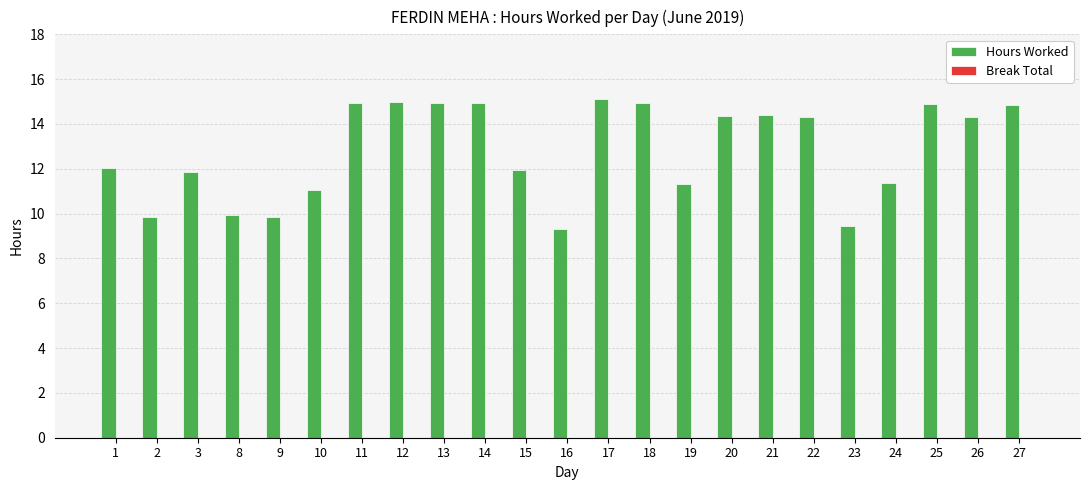

Where does the data first go above 14?

11